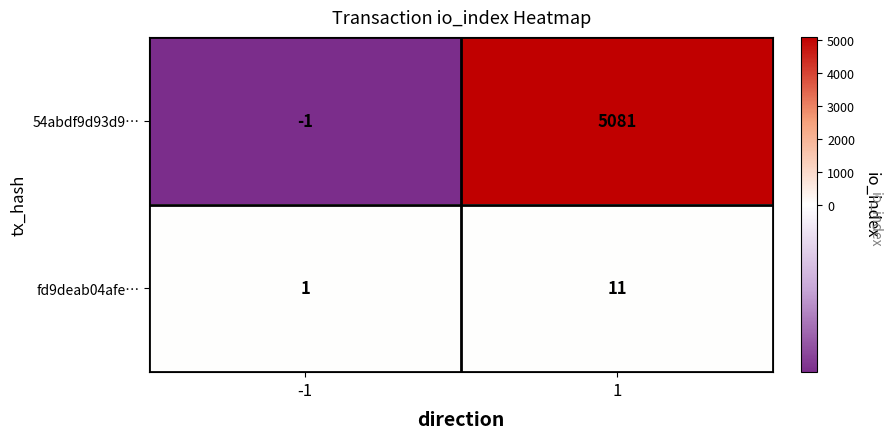

Which series has the largest total across all categories?

54abdf9d93d9…